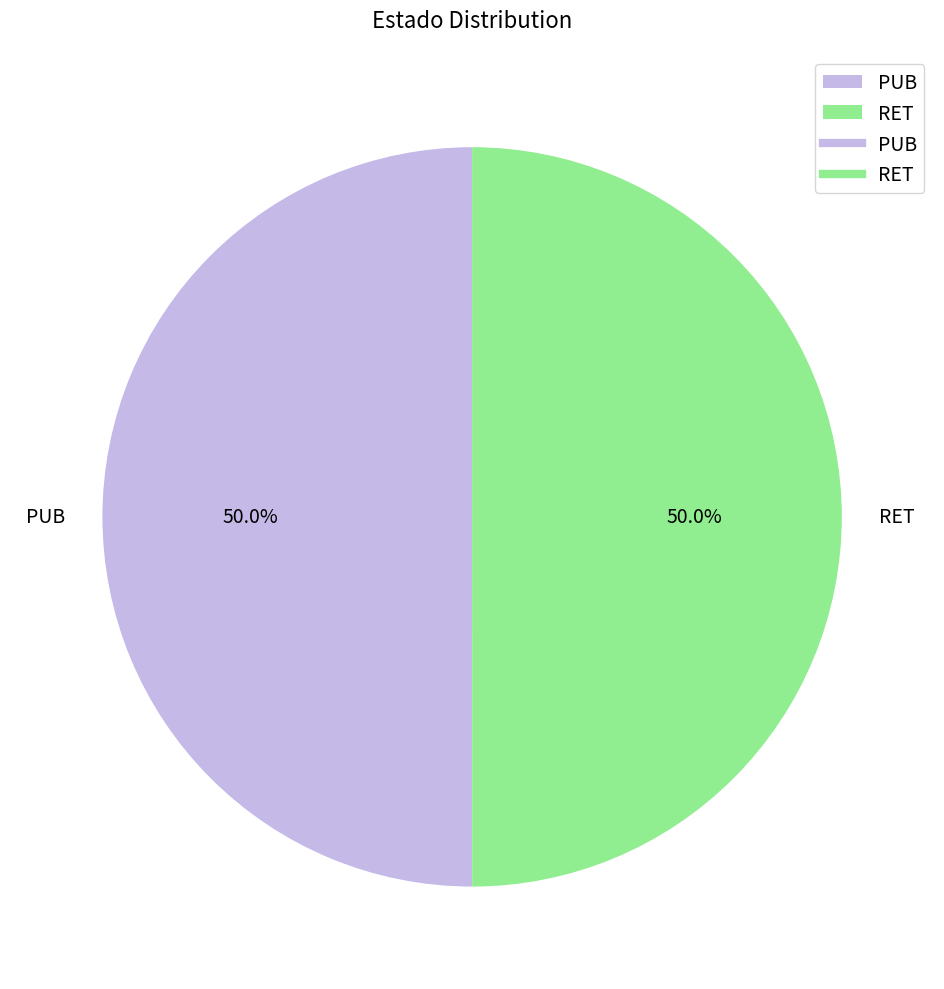

What is the ratio of the value at RET to the value at PUB?

1.0